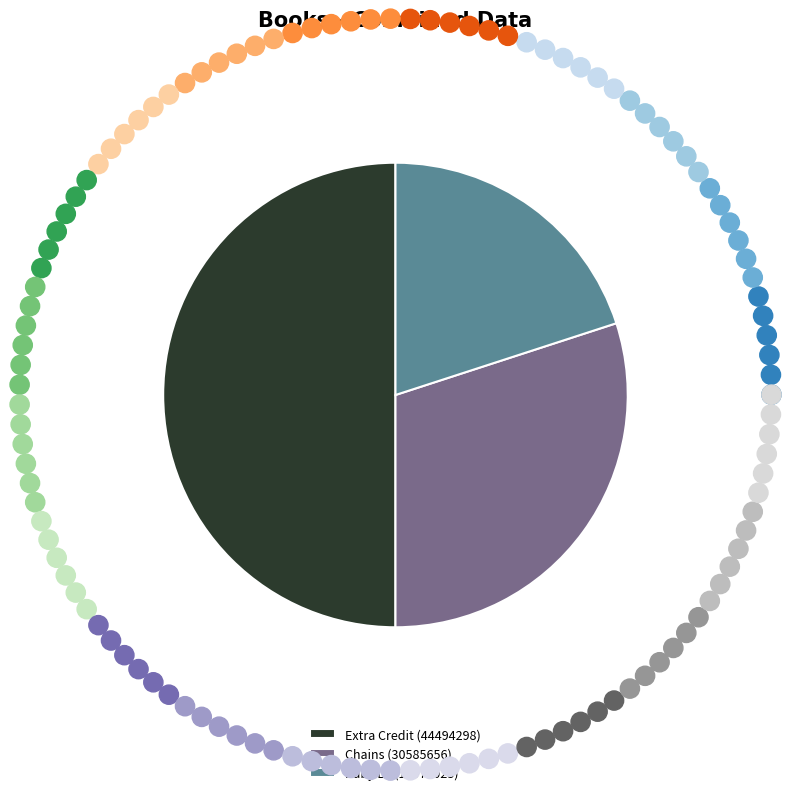

True or false: Ruby Lu (16974023) accounts for 11% of the total.

False